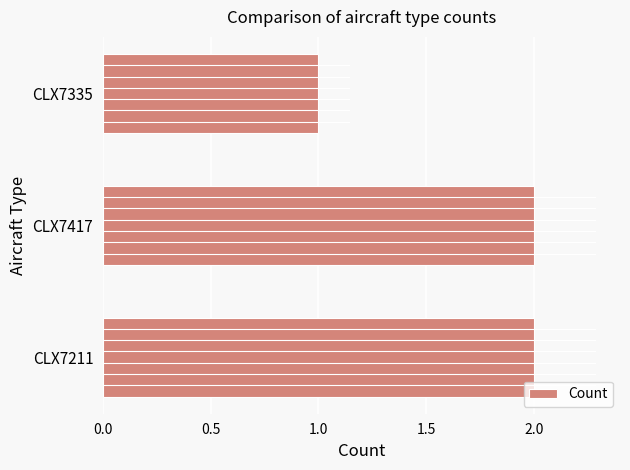

Which category has the lowest value across all series?

CLX7335